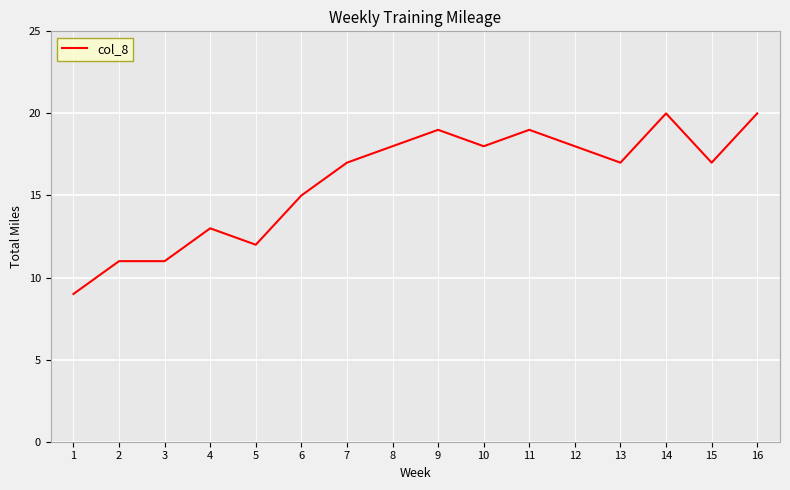

What is the average value?

16